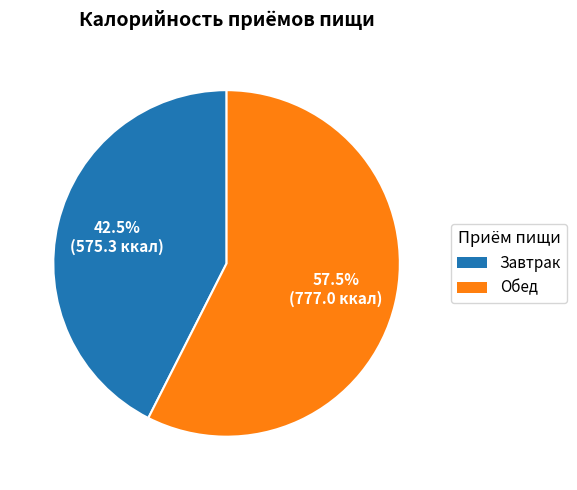

What is the total percentage of Завтрак and Обед?

100.0%